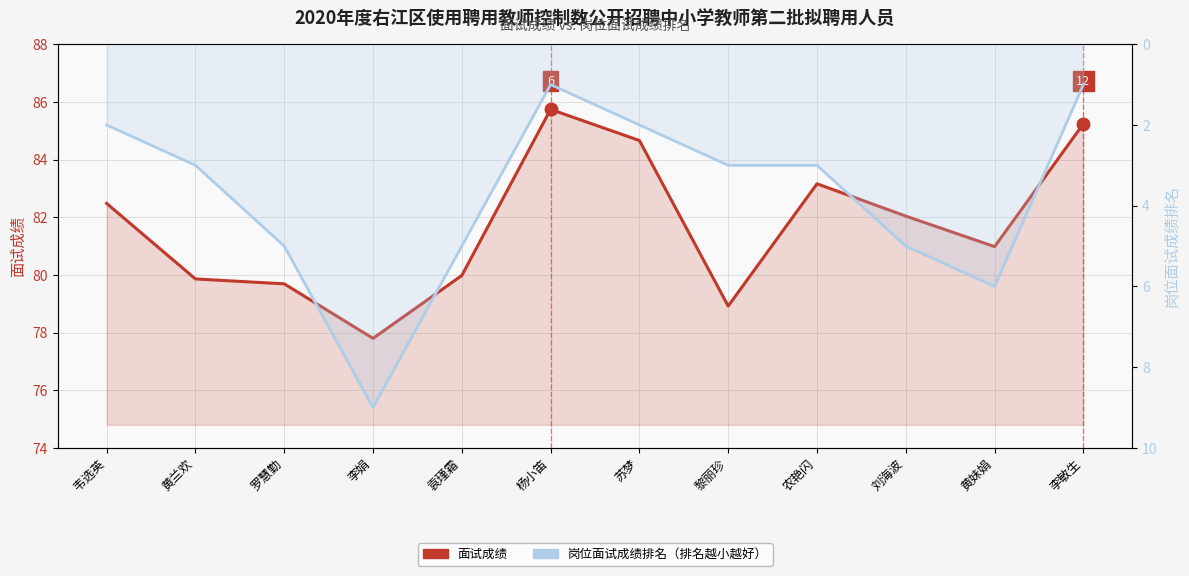

Does the chart display data point markers on the line(s)?

No